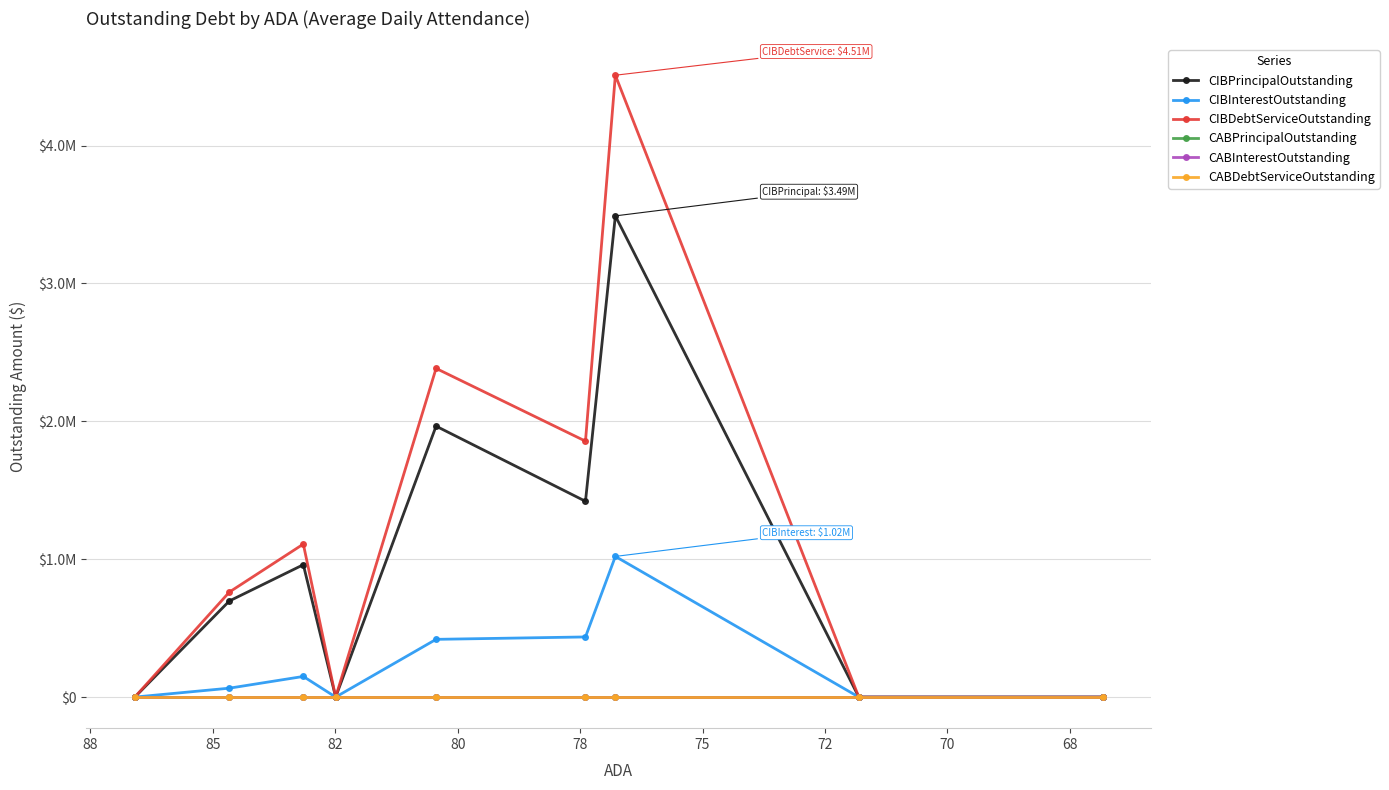

At how many categories does at least one series exceed 668291?

5